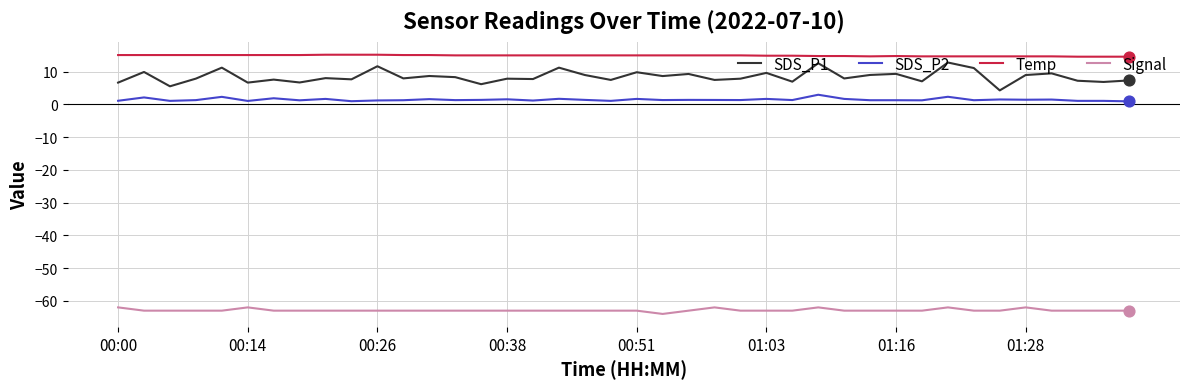

Which series has the largest range (max minus min)?

SDS_P1